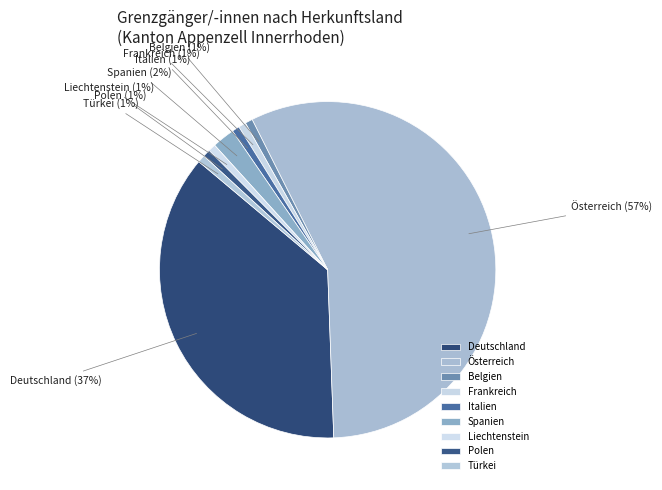

Combined, do Polen and Italien account for over 50%?

No